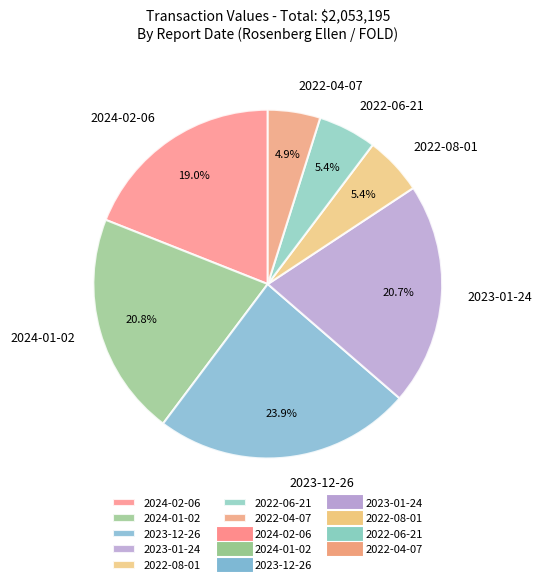

Which slice is the largest?

2023-12-26